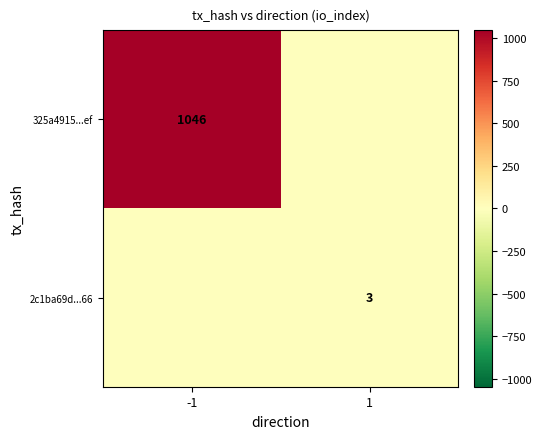

Is it true that 325a4915...ef equals 1046 at -1?

True